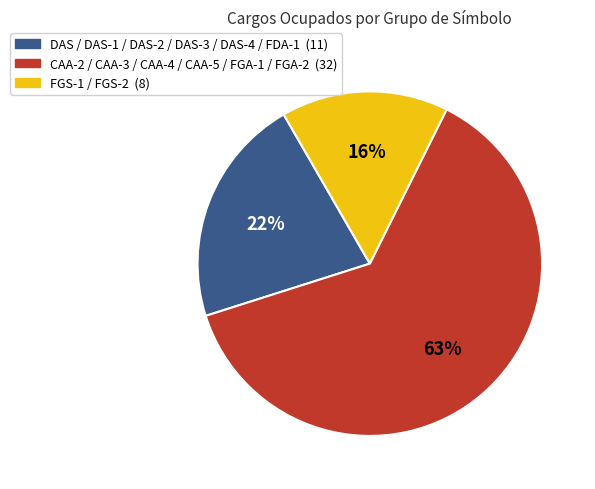

Is there any slice that represents more than half of the pie?

Yes